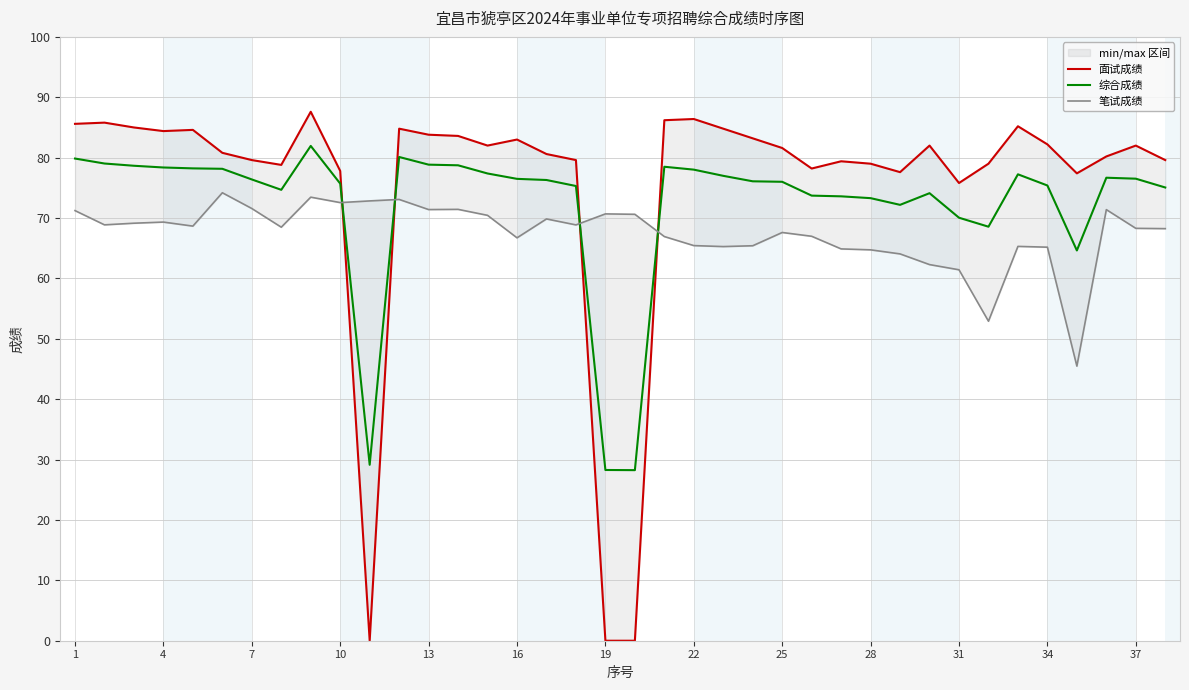

How many interior local valleys does the 笔试成绩 series have?

10